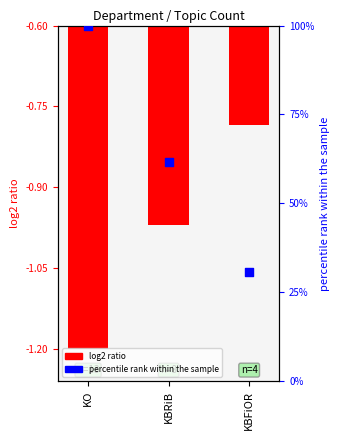

What is the total value across all series at KBFiOR?

26.8